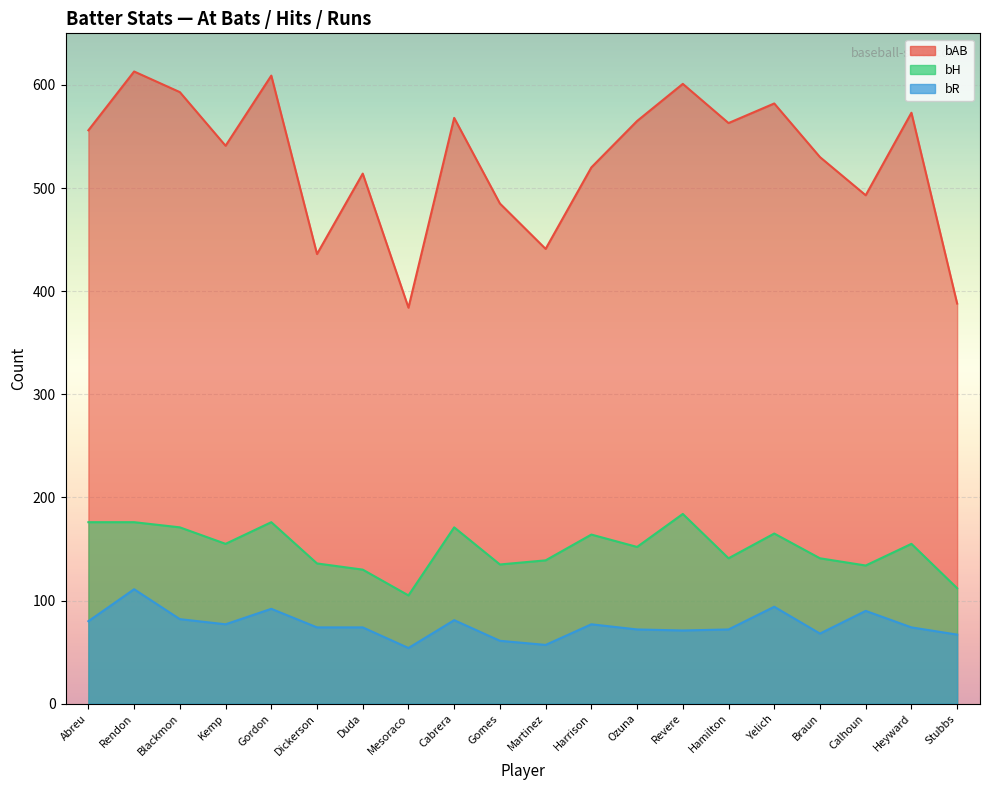

At how many categories does at least one series exceed 265?

20